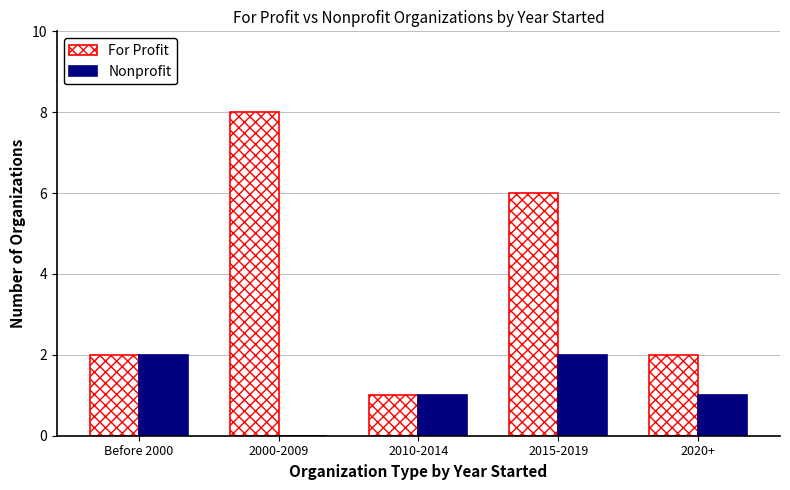

Which series changed the most between Before 2000 and 2000-2009?

For Profit